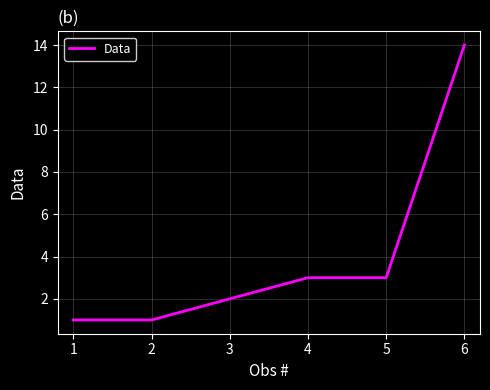

What is the sum of the values at 1 and 2?

2